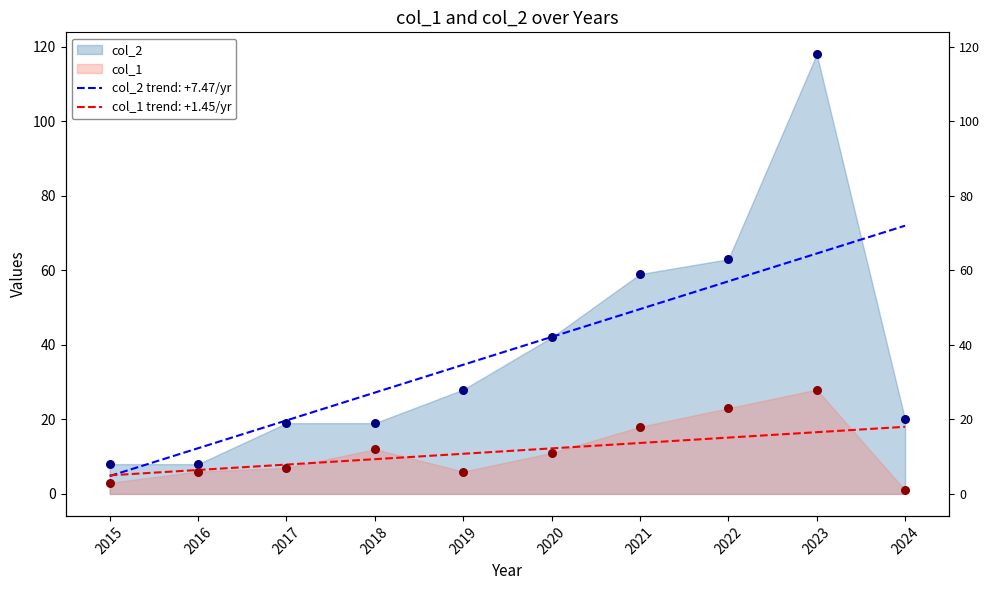

What are all the series names shown in the legend?

col_1, col_2